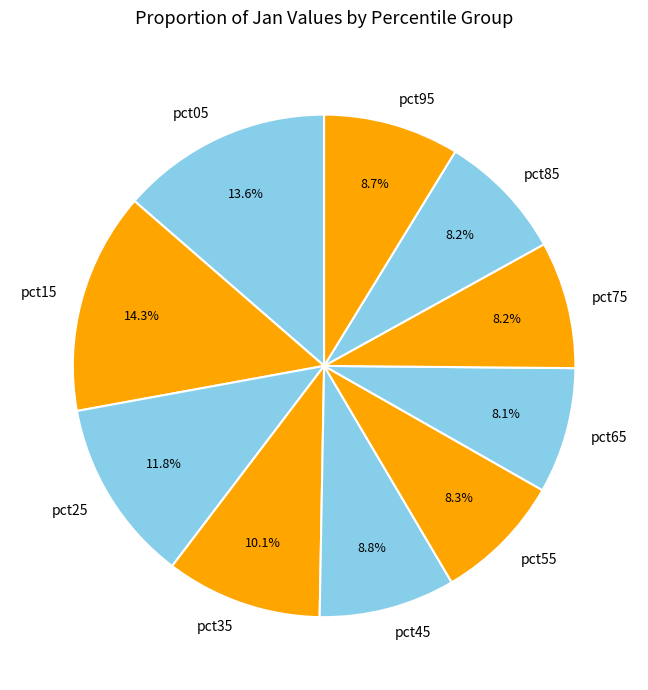

What is the largest slice in the pie chart?

pct15